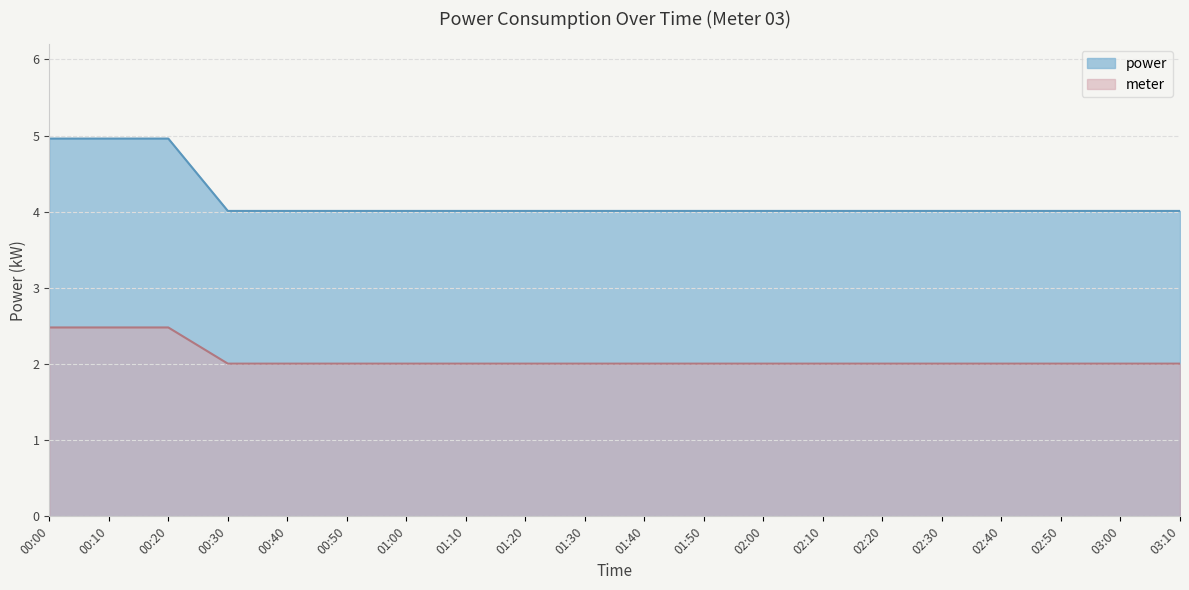

At which category does the chart reach its peak across all series?

00:00